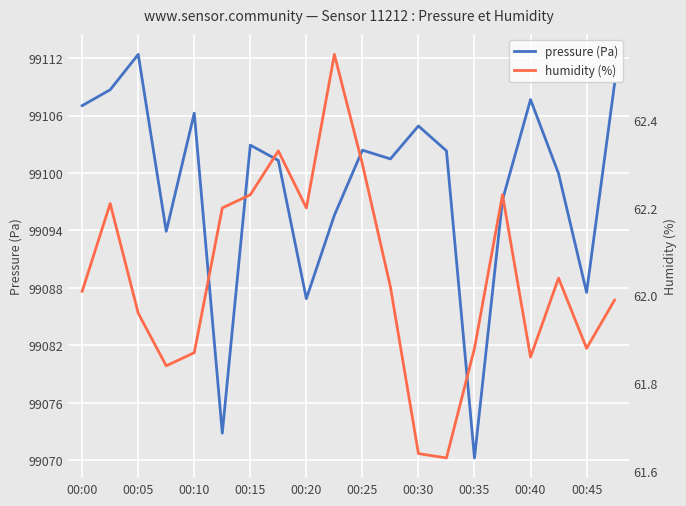

True or false: pressure (Pa) has a value of 99104.9 at 00:30.

True